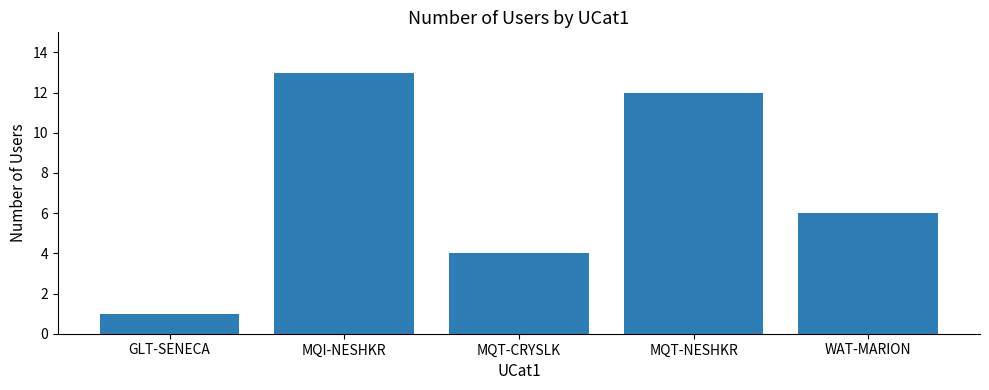

Approximately how many times larger is the value at MQT-NESHKR compared to GLT-SENECA?

12.0